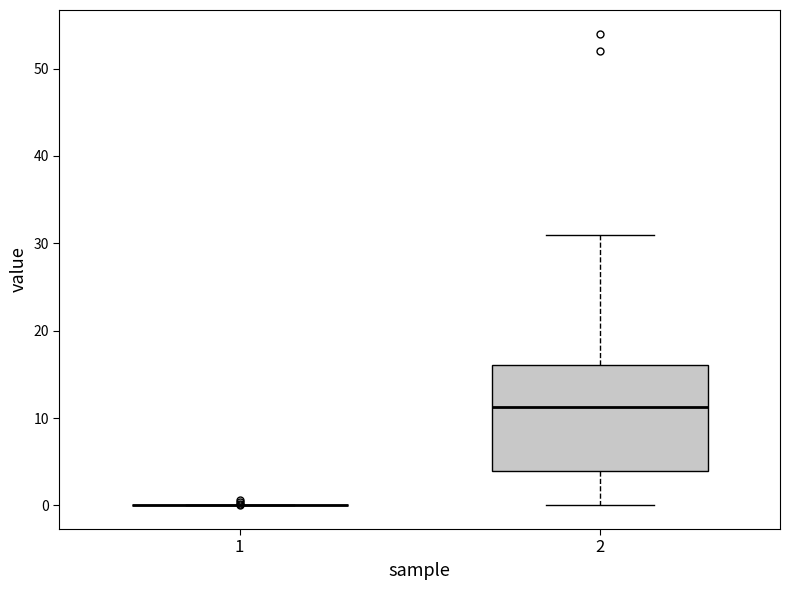

Reading left to right, transcribe this box plot: for each box, give where its median line is, the range the box spans, and where its two whiskers end, as read against the y-axis. The values are not printed on the chart, so give them approximately, as read against the axis.

1: box collapsed to a line at 0, whiskers 0 to 0
2: median 11, box 4 to 16, whiskers 0 to 31